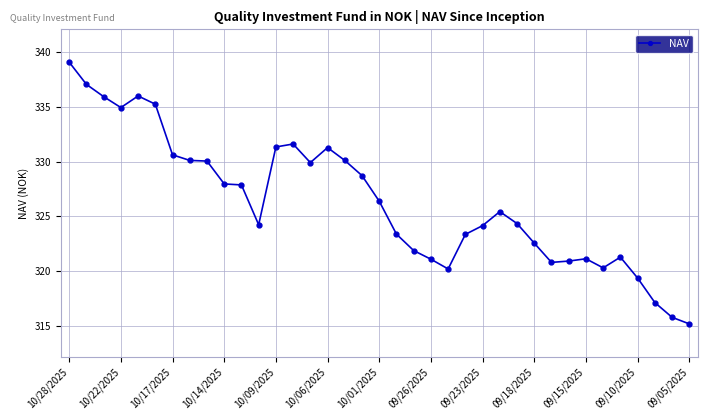

What is the value of the 13th point from the left?

331.3